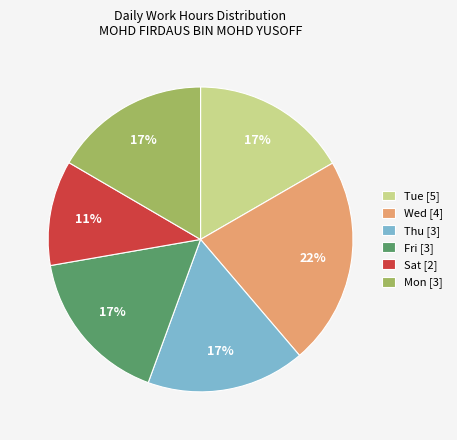

Is it true that Tue [5] is 17% of the pie?

True